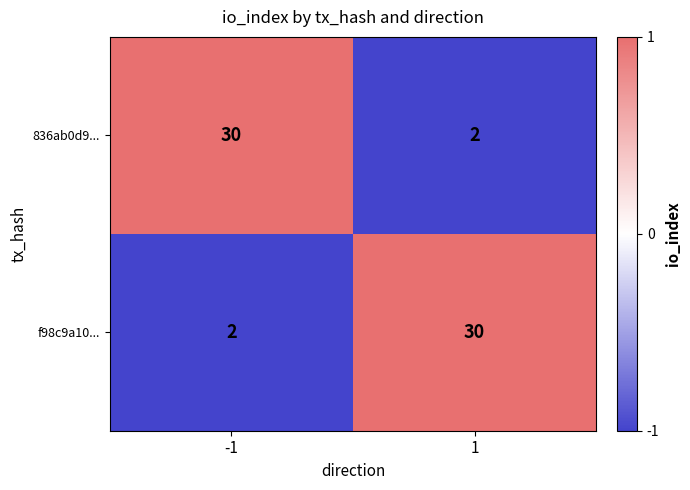

Is the value of f98c9a10... at -1 greater than the value of 836ab0d9... at -1?

No